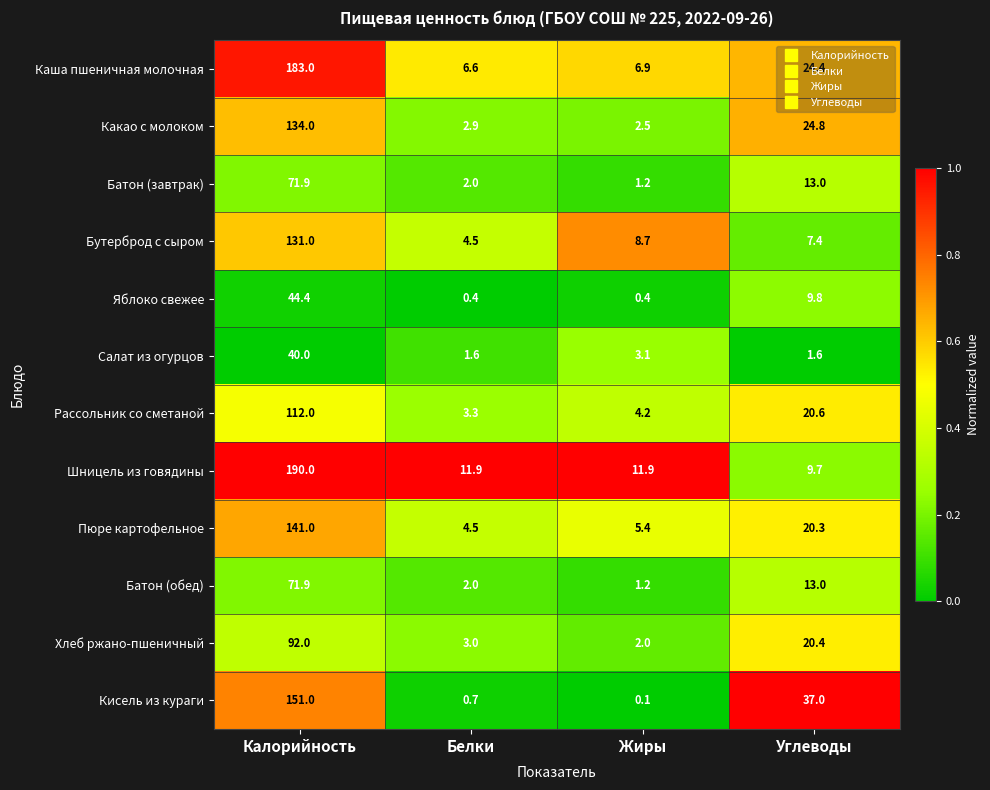

Which series has the widest spread of values?

Шницель из говядины